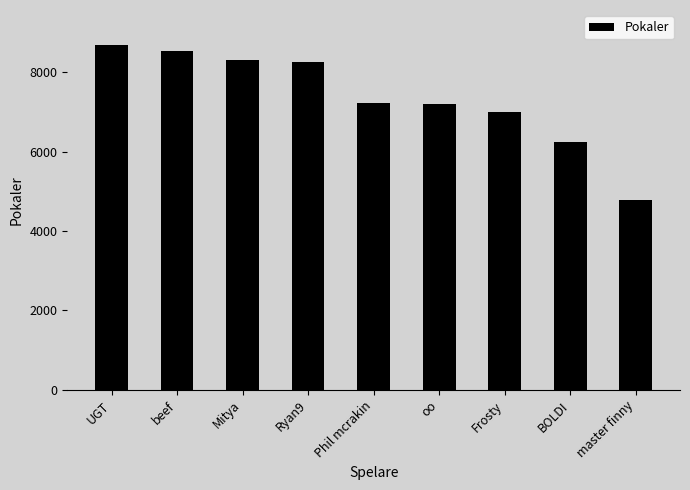

Are the bars grouped side by side (vs. stacked)?

No